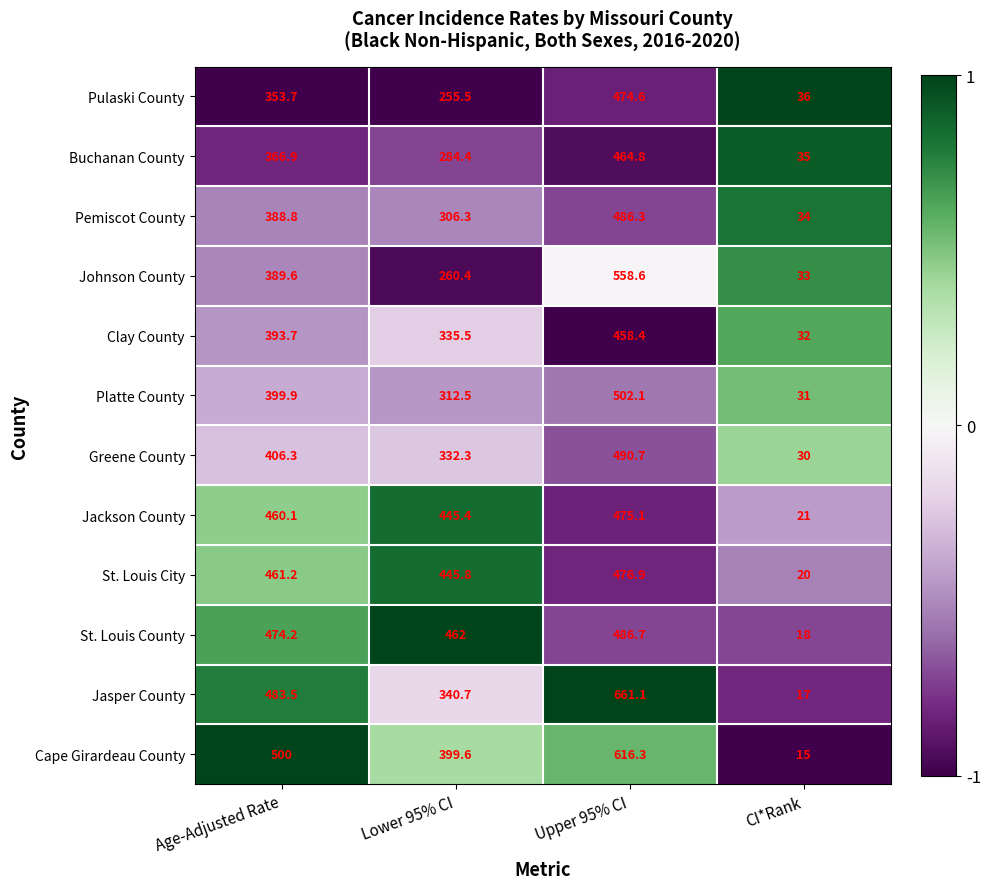

What is the total value across all series at Lower 95% CI?

4180.4